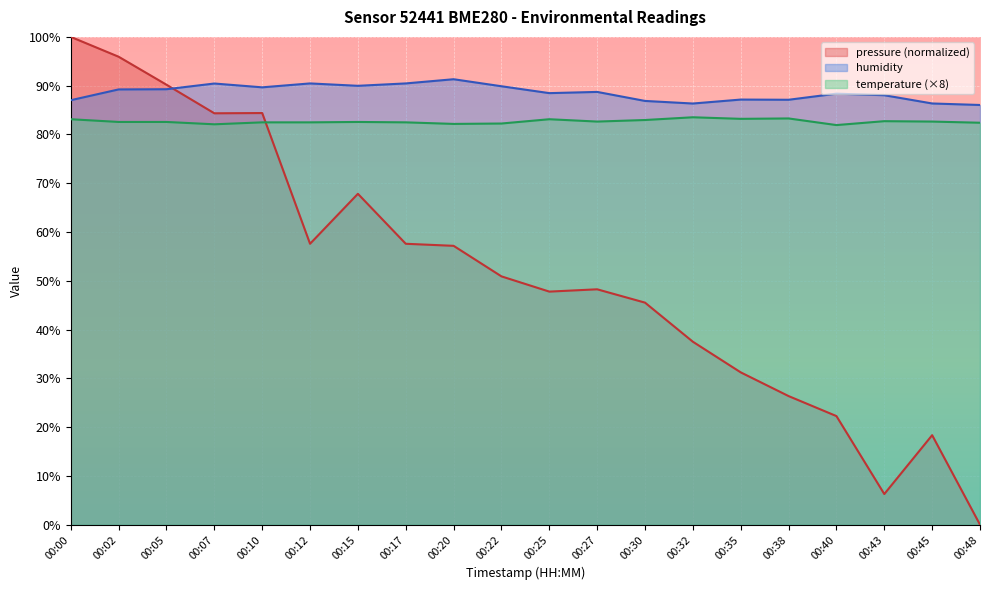

At which category does the chart reach its minimum across all series?

00:48